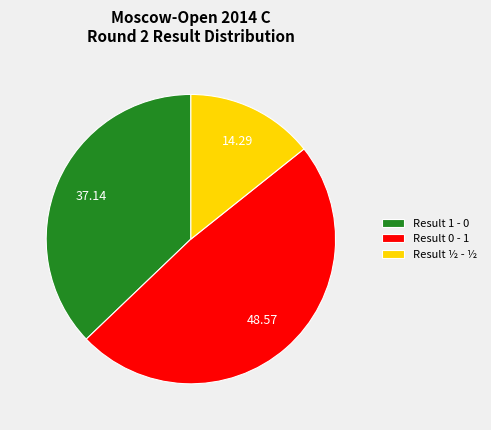

Does any single category account for the majority?

No